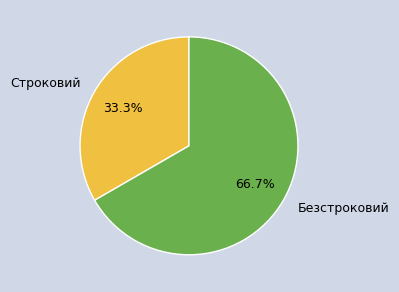

Is it true that Безстроковий is 67% of the pie?

True